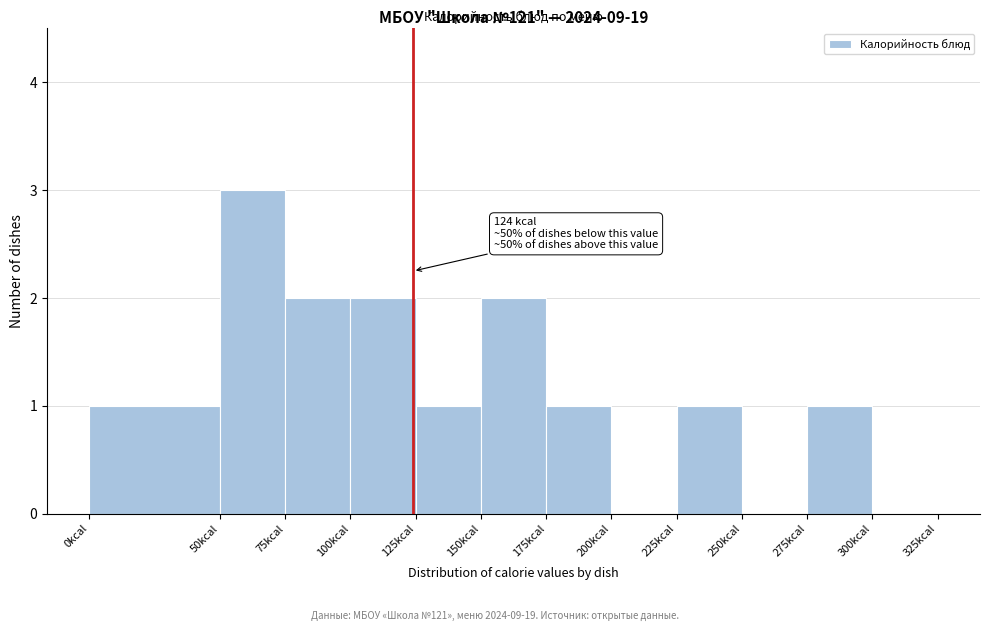

Which range on the x-axis has the tallest bar?

50 to 75